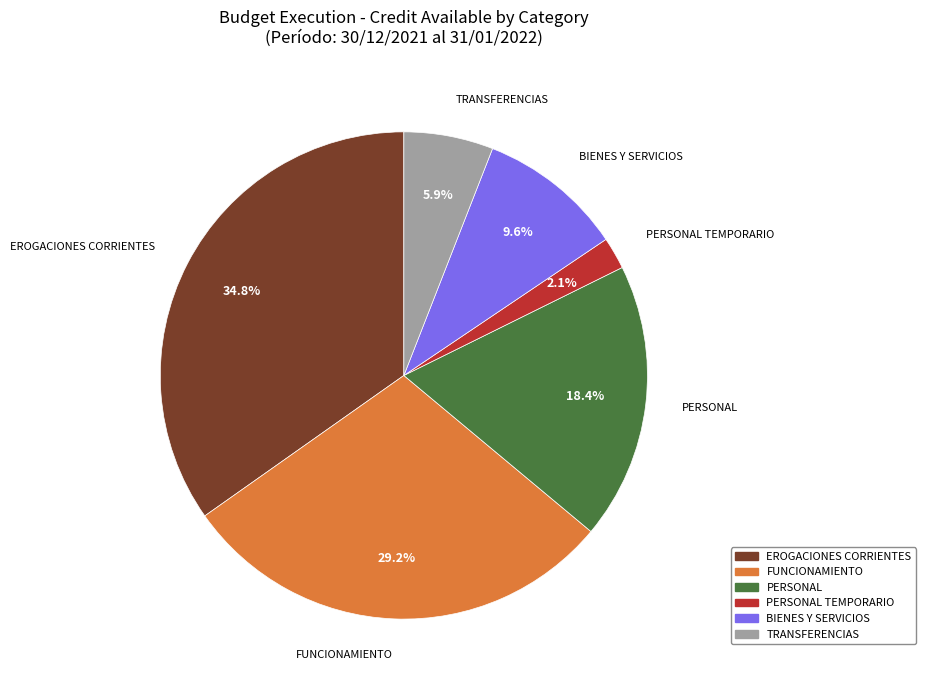

Is there a majority slice in this chart?

No